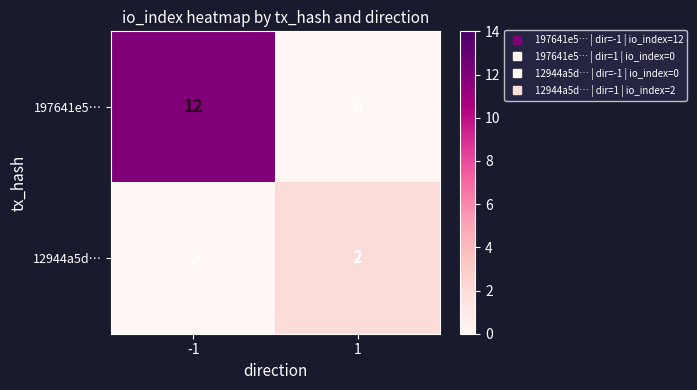

Between -1 and 1, which series saw the biggest shift?

197641e5…